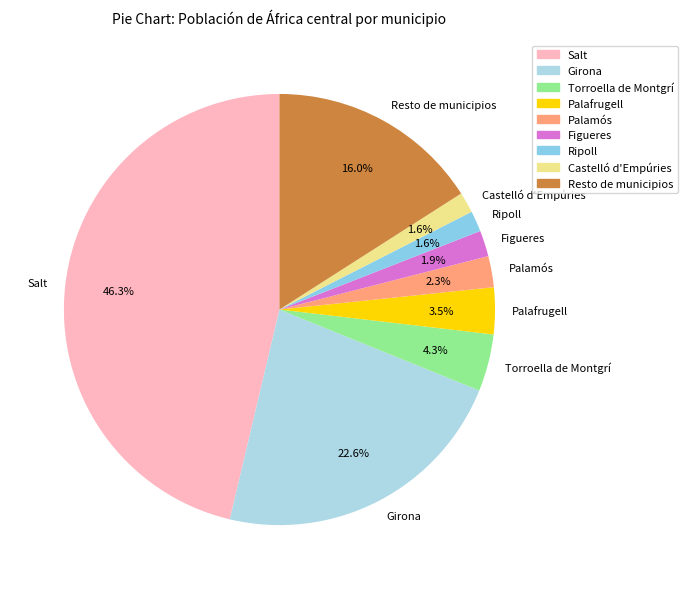

Is Resto de municipios the majority of the pie?

No